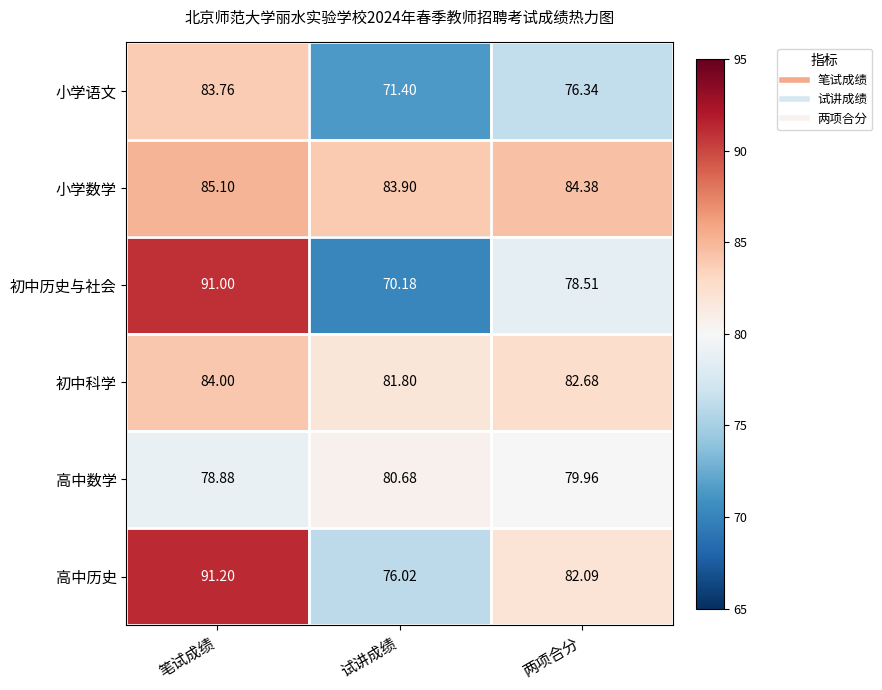

What is the minimum value shown in the chart?

70.2